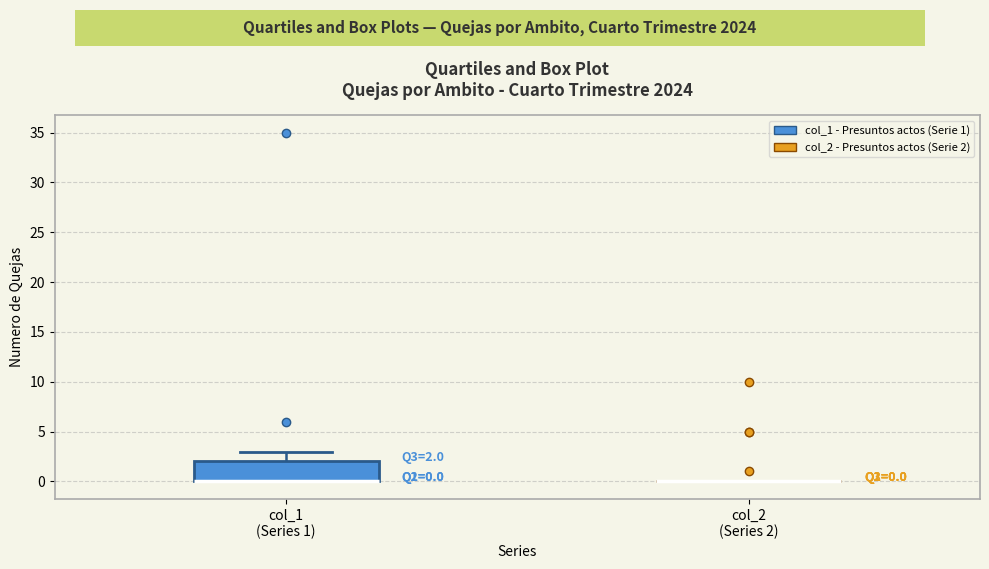

Which box is the tallest, from its lower edge to its upper edge?

col_1 (Series 1)